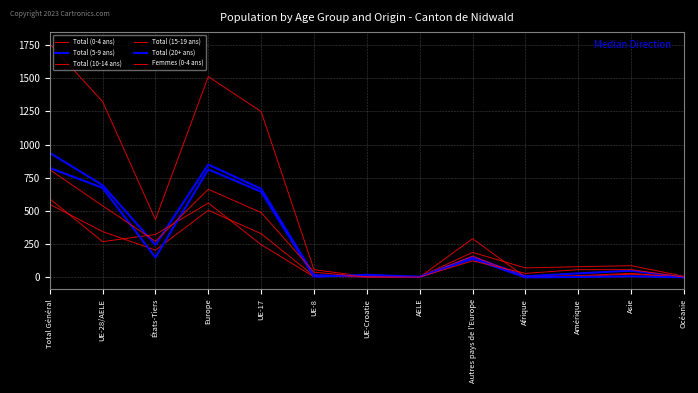

True or false: Total (5-9 ans) has more than 0 points higher than both neighbors.

True